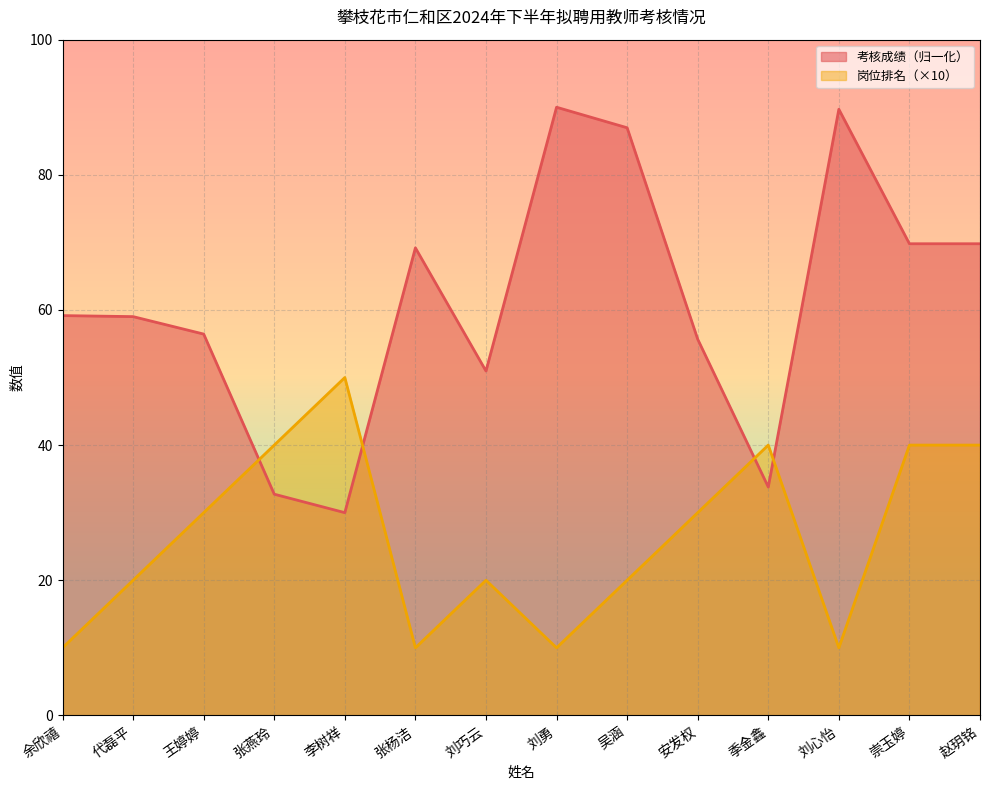

Reading left to right, list all the values displayed in this chart.

考核成绩: 59.2	59.0	56.4	32.7	30.0	69.2	51.0	90.0	87.0	55.7	33.8	89.7	69.8	69.8
岗位排名: 10.0	20.0	30.0	40.0	50.0	10.0	20.0	10.0	20.0	30.0	40.0	10.0	40.0	40.0